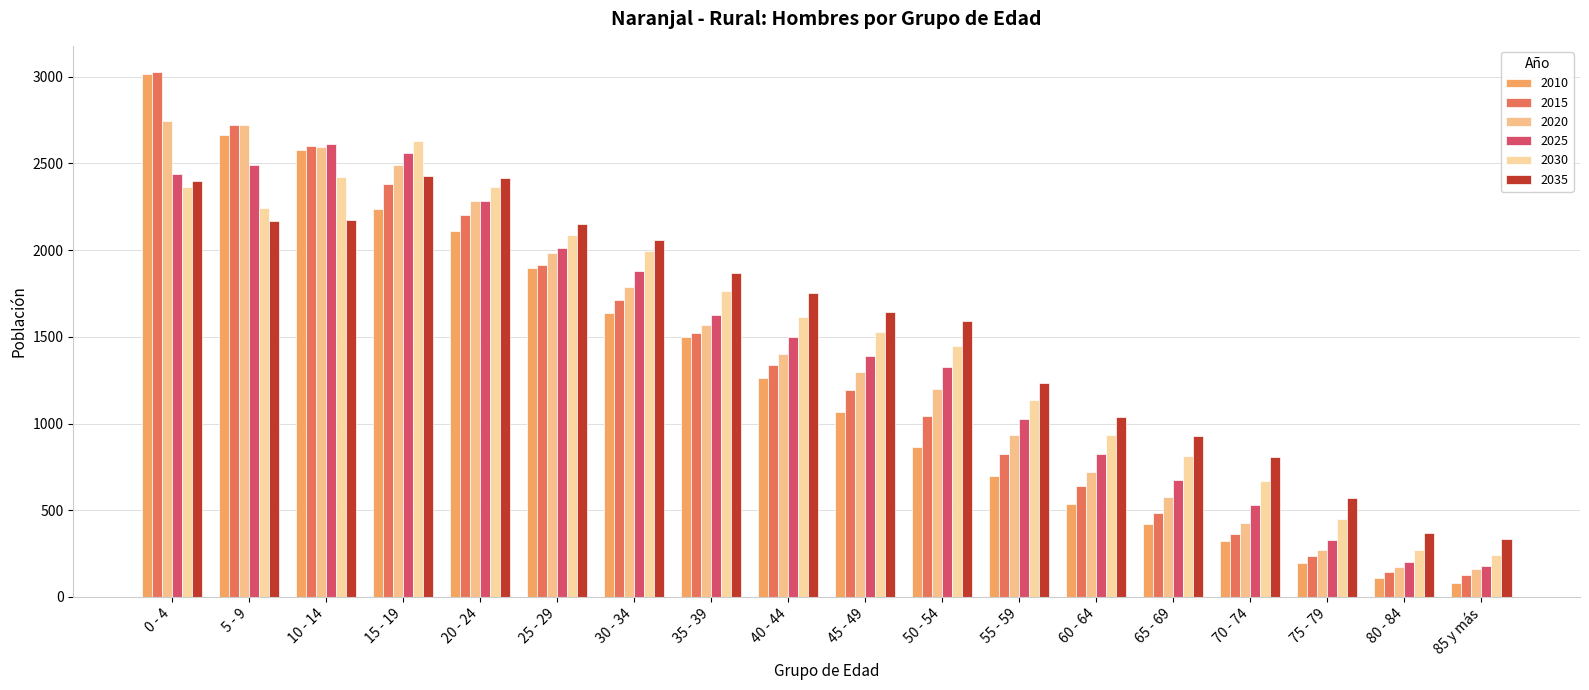

At which label does 2025 reach its peak?

10 - 14